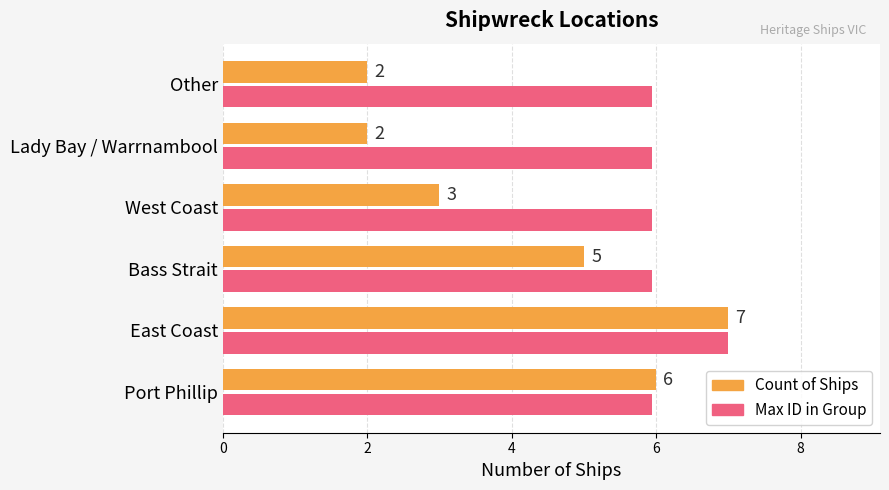

The Max ID in Group series shows 10.1 at West Coast. True or false?

False